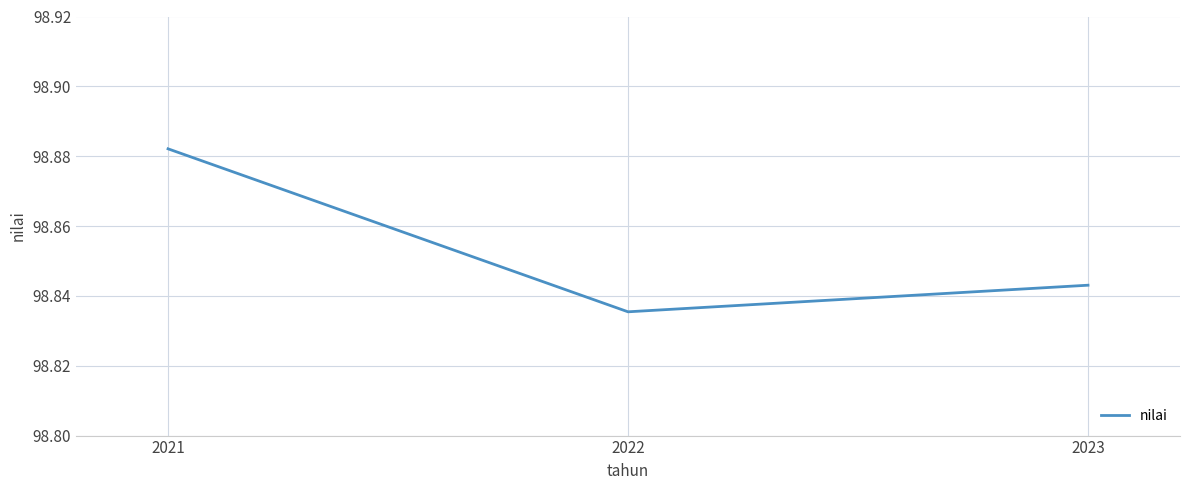

Rank the categories by value from lowest to highest.

2022, 2023, 2021